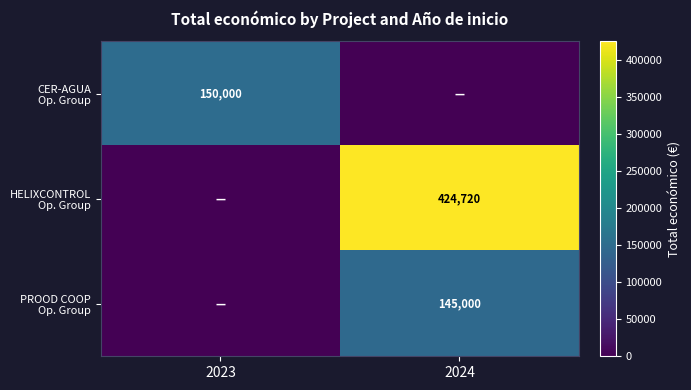

How many data points in CER-AGUA Op. Group are less than 150000?

1